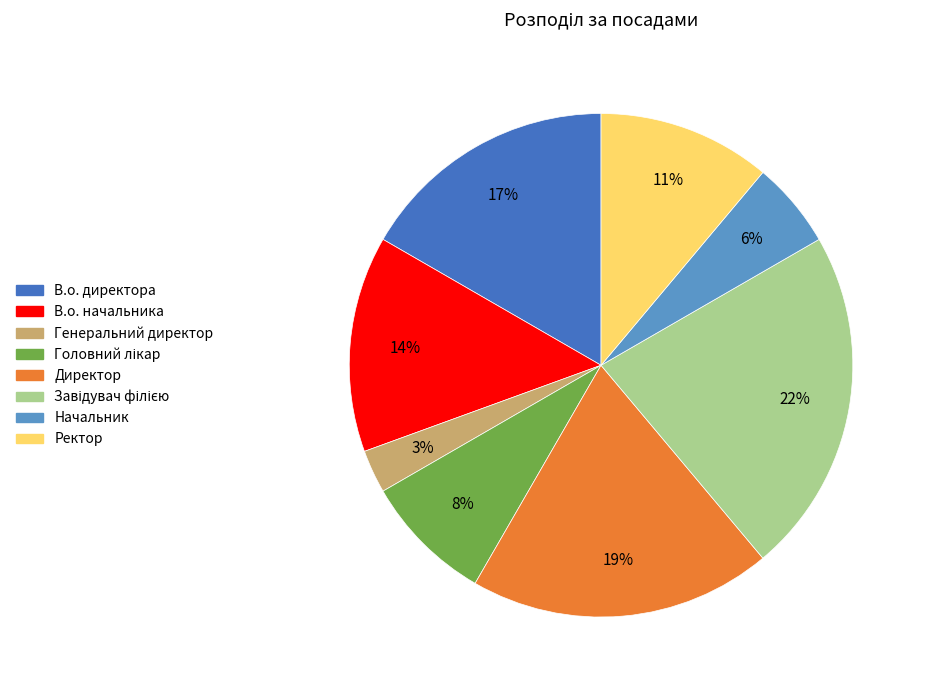

Is Директор the majority of the pie?

No